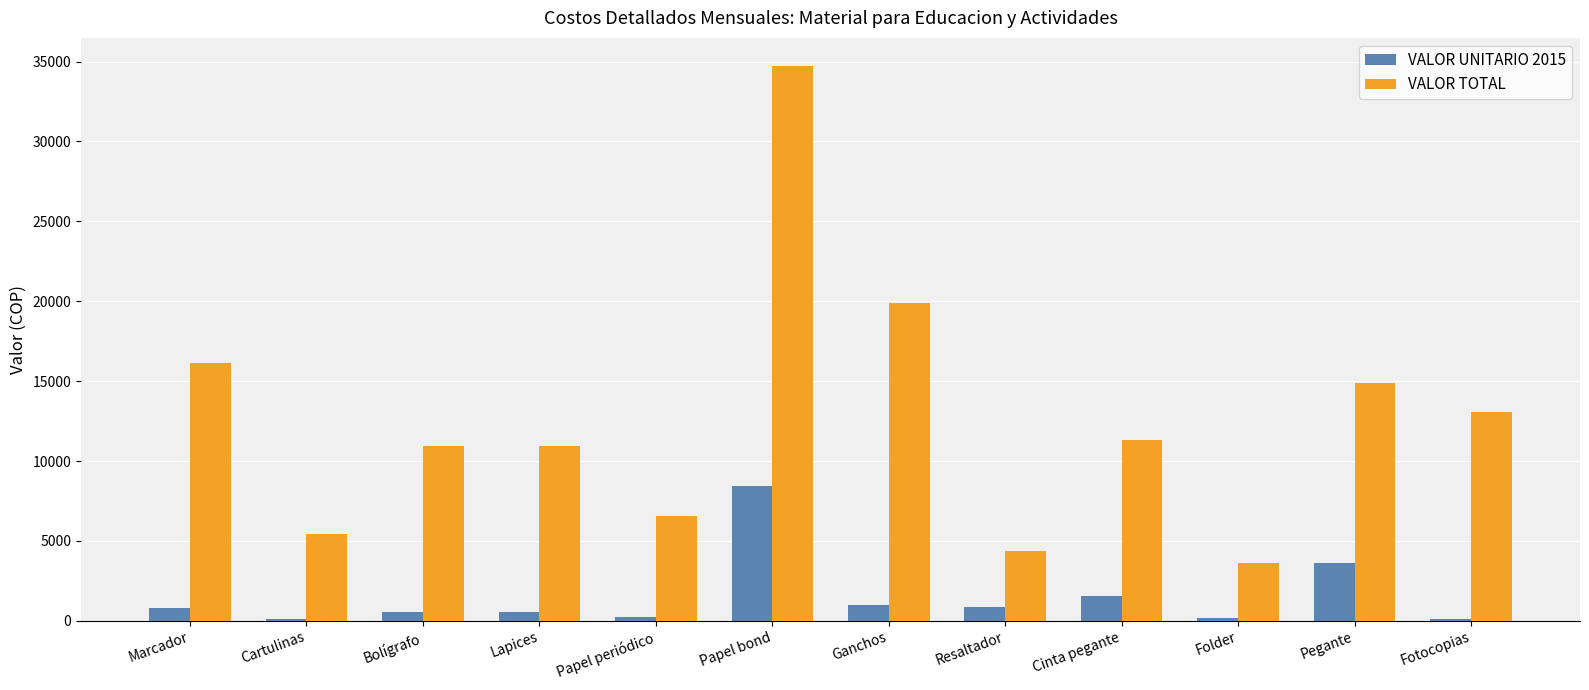

The value of VALOR TOTAL at Cartulinas is 5450. True or false?

True